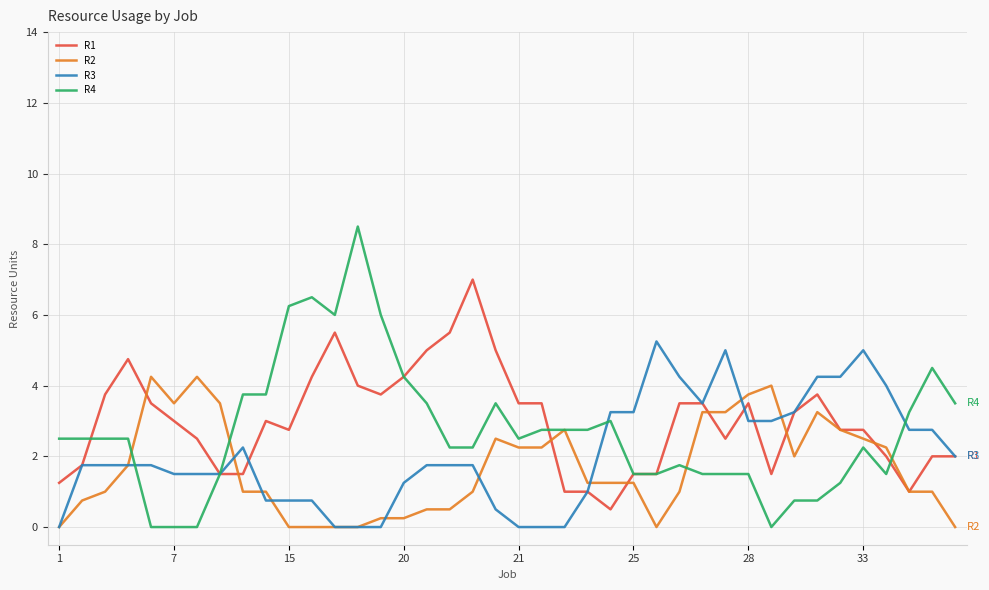

Rank the series by their maximum value, from highest to lowest.

R4, R1, R3, R2